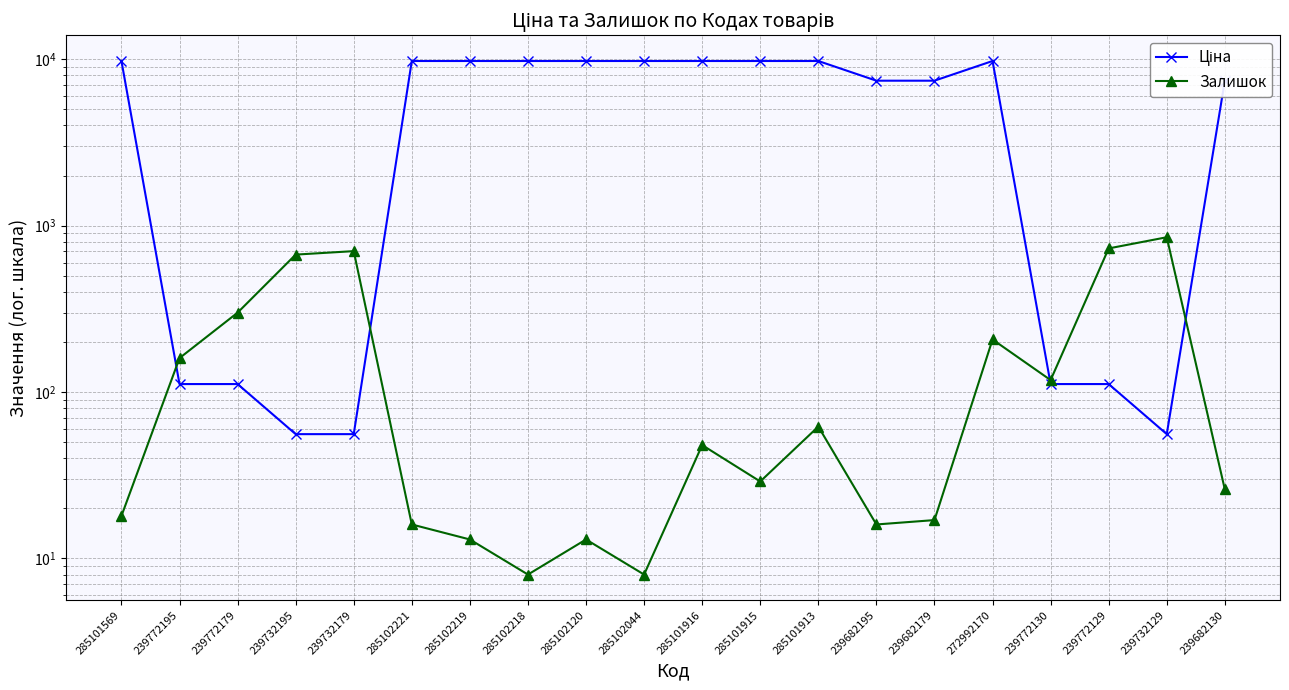

Reading left to right, transcribe all the data shown in this chart.

Ціна: 285101569=9764.4	239772195=111.7	239772179=111.7	239732195=55.9	239732179=55.9	285102221=9764.4	285102219=9764.4	285102218=9764.4	285102120=9764.4	285102044=9764.4	285101916=9764.4	285101915=9764.4	285101913=9764.4	239682195=7436.2	239682179=7436.2	272992170=9764.4	239772130=111.7	239772129=111.7	239732129=55.9	239682130=7436.2
Залишок: 285101569=18.0	239772195=160.0	239772179=300.0	239732195=670.0	239732179=703.0	285102221=16.0	285102219=13.0	285102218=8.0	285102120=13.0	285102044=8.0	285101916=48.0	285101915=29.0	285101913=62.0	239682195=16.0	239682179=17.0	272992170=207.0	239772130=118.0	239772129=730.0	239732129=852.0	239682130=26.0